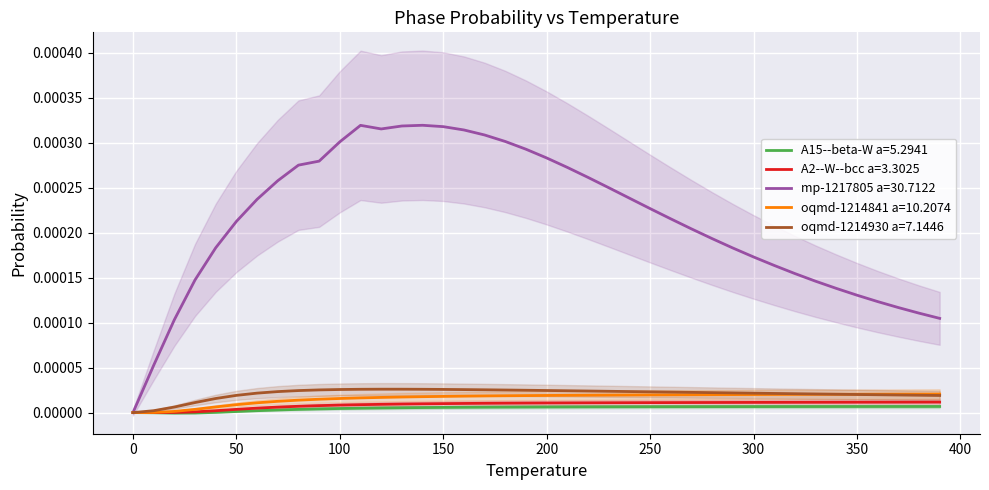

True or false: A15--beta-W a=5.2941 and mp-1217805 a=30.7122 cross at least once.

False